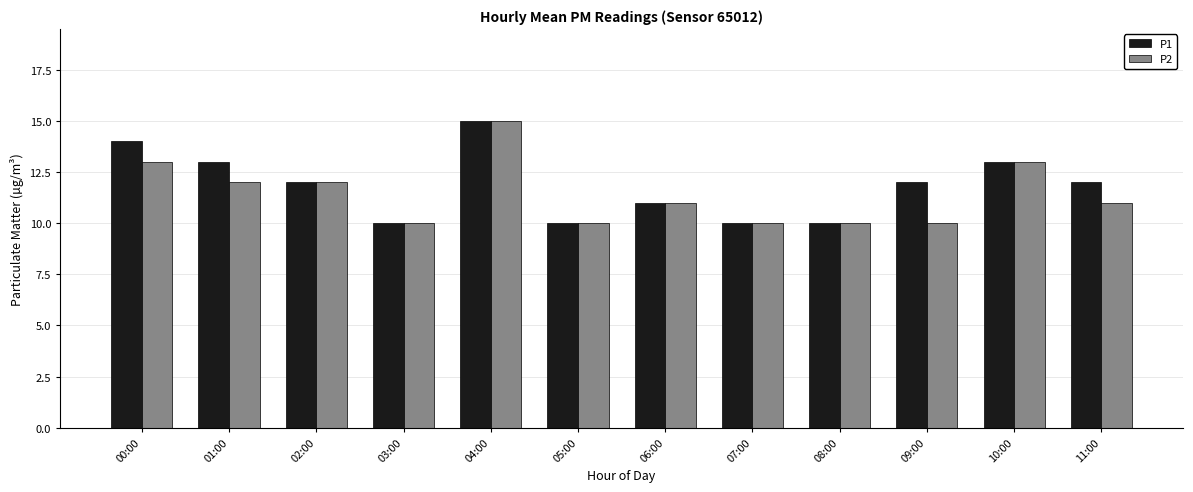

List the series in order of their overall mean, highest first.

P1, P2